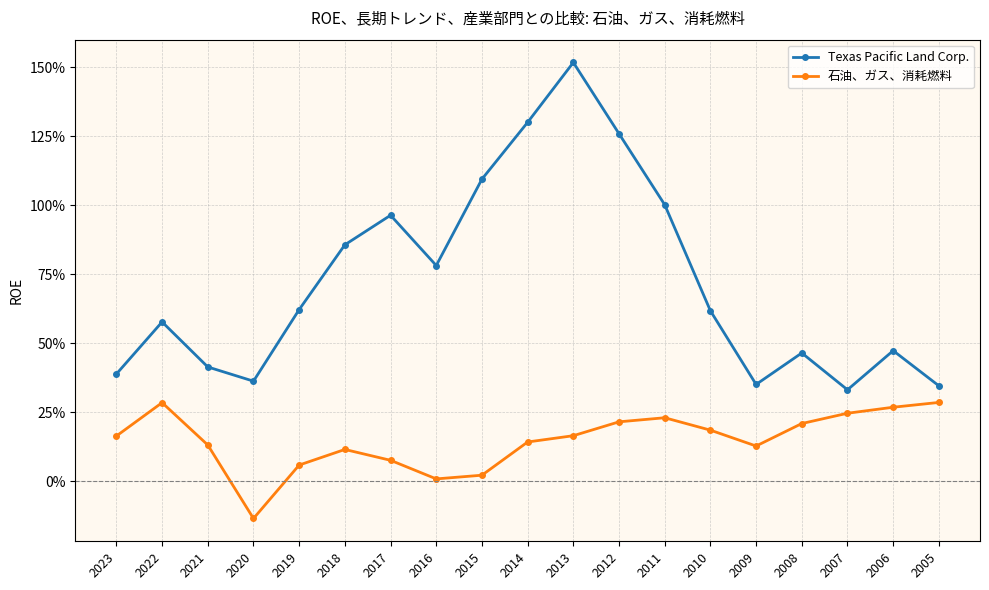

True or false: Texas Pacific Land Corp. and 石油、ガス、消耗燃料 cross at least once.

False